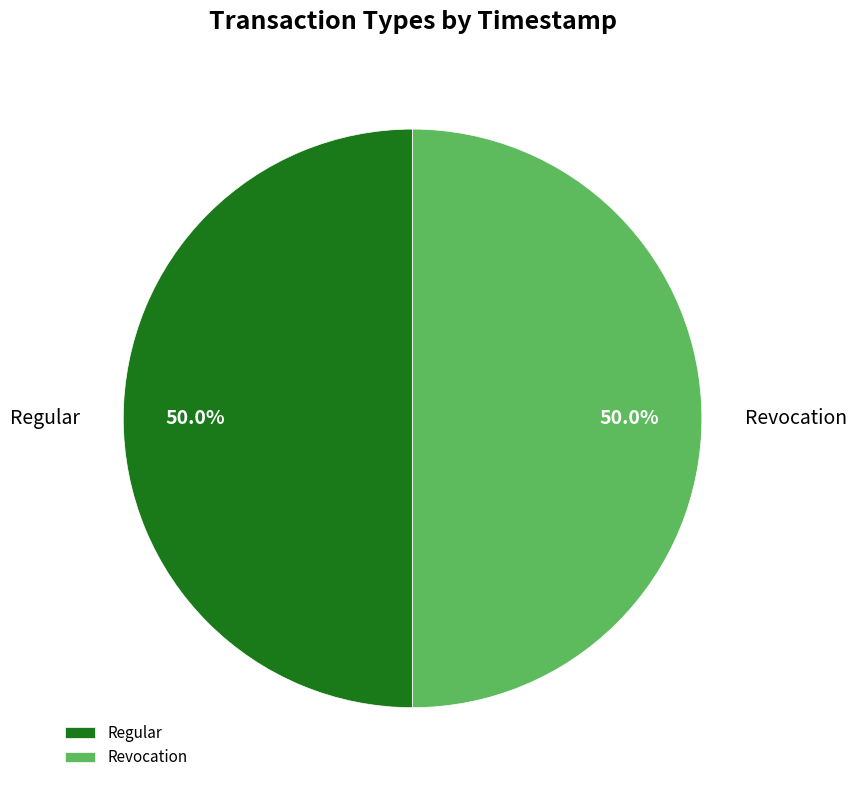

To the nearest percent, what percentage of the pie is Revocation?

50%